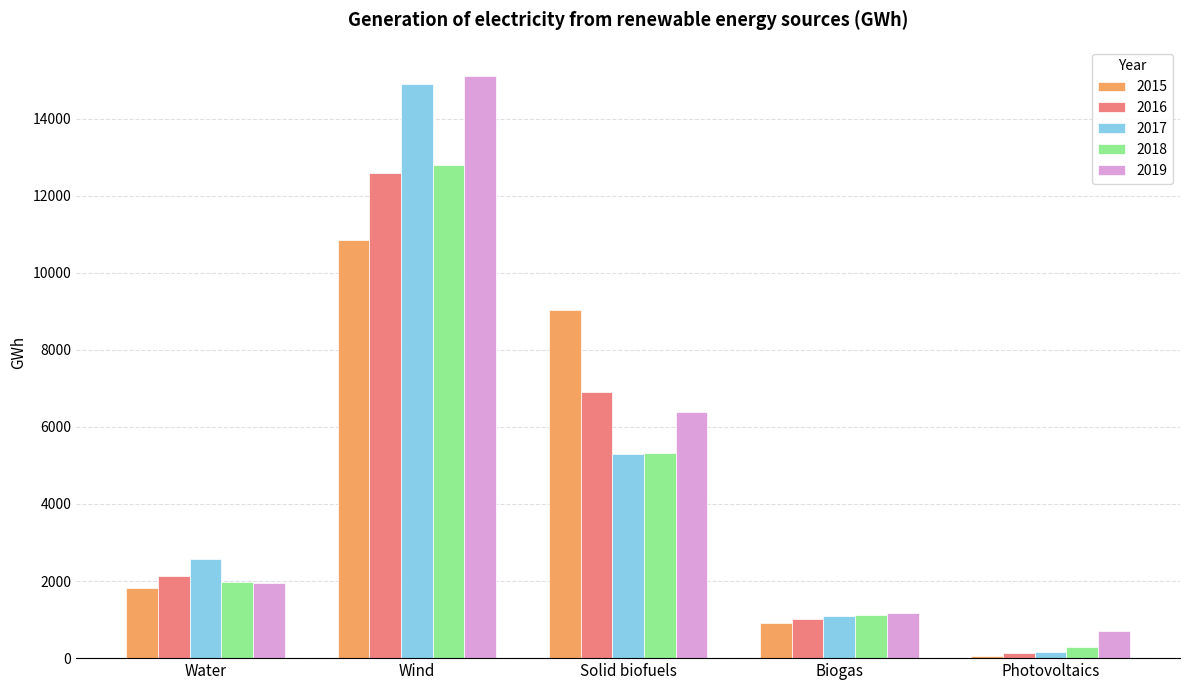

What is the label of the 5th bar from the left?

Photovoltaics